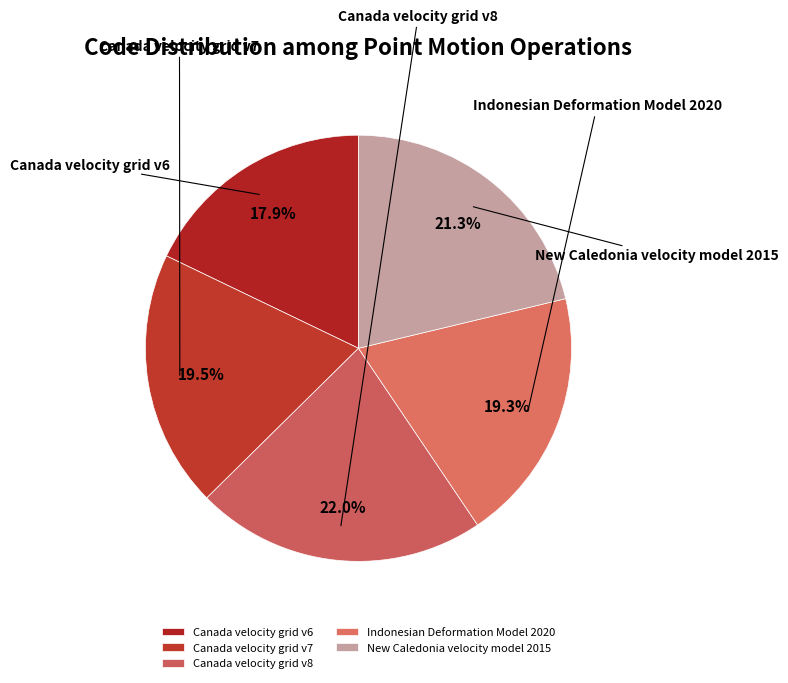

Combined, do Indonesian Deformation Model 2020 and Canada velocity grid v8 account for over 50%?

No